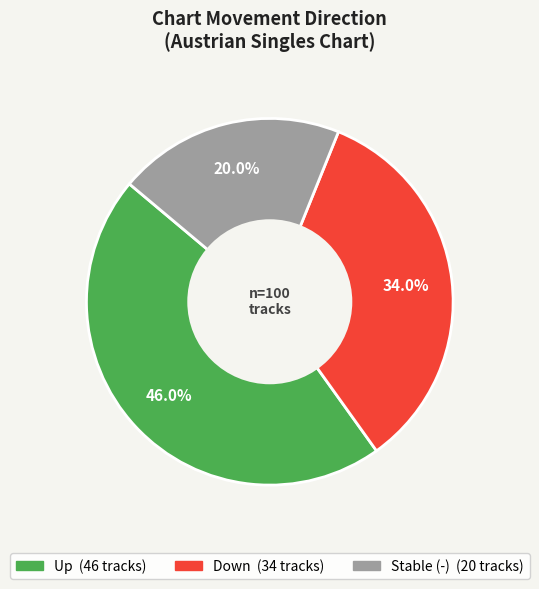

Is there any slice that represents more than half of the pie?

No